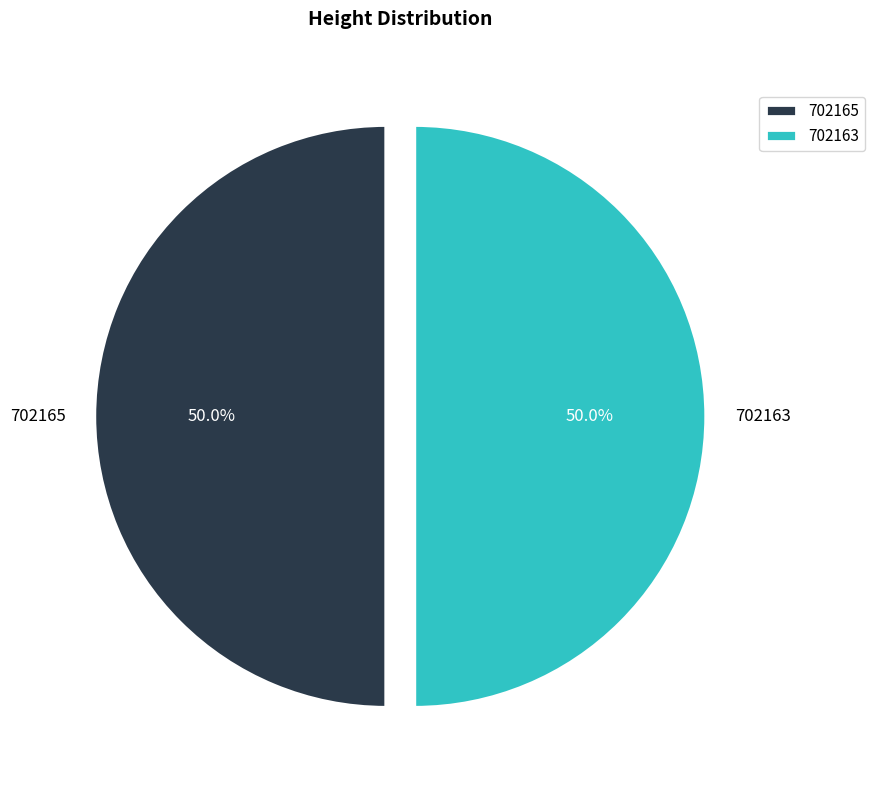

Approximately how many times larger is the value at 702163 compared to 702165?

1.0